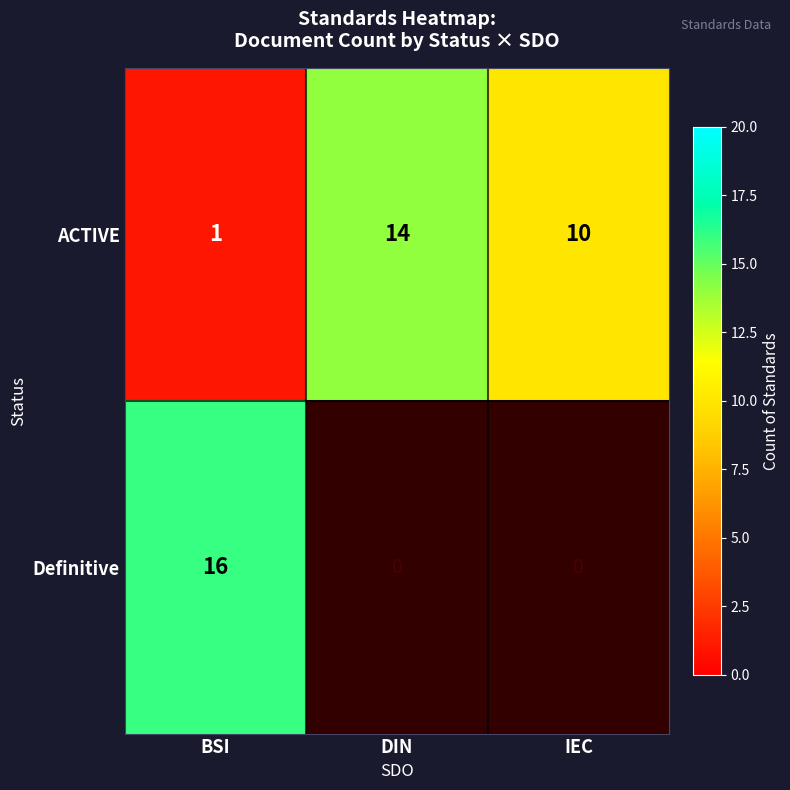

At which label does ACTIVE reach its minimum?

BSI